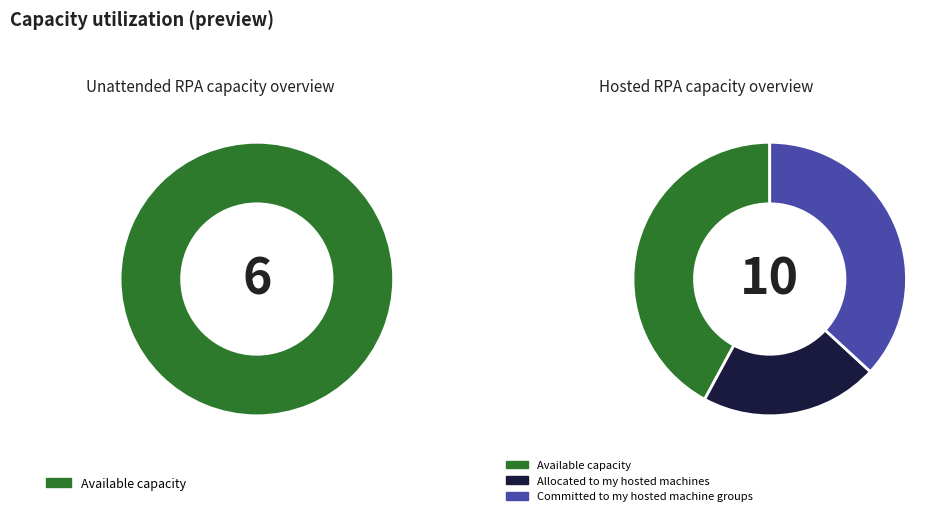

True or false: 5 accounts for 7% of the total.

False